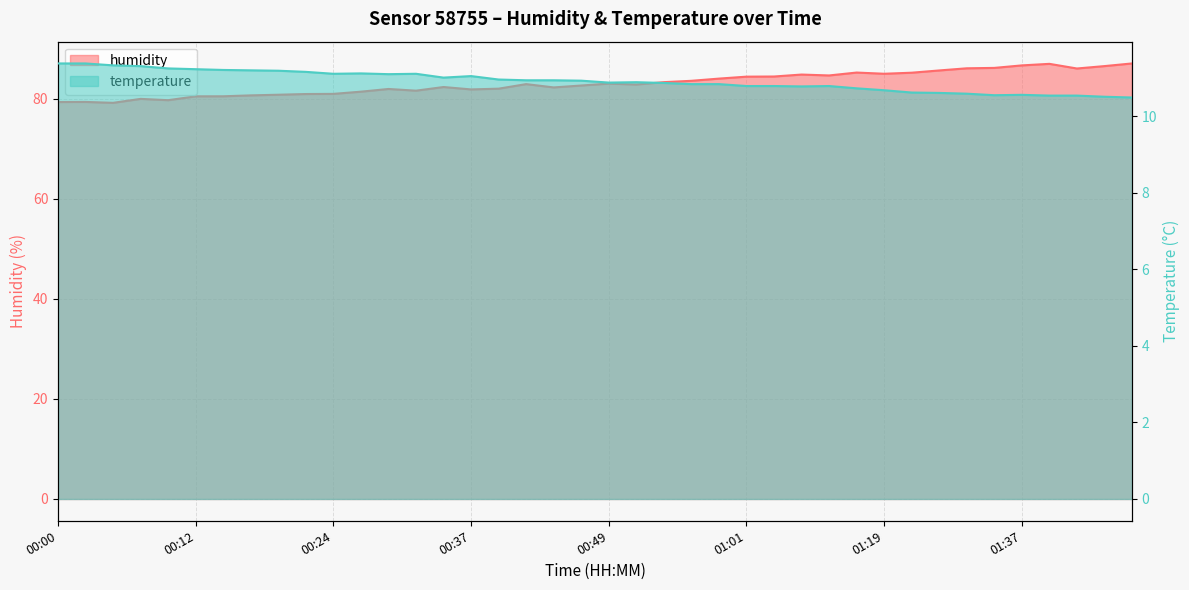

Is the value of humidity at 00:37 greater than the value of temperature at 00:39?

Yes